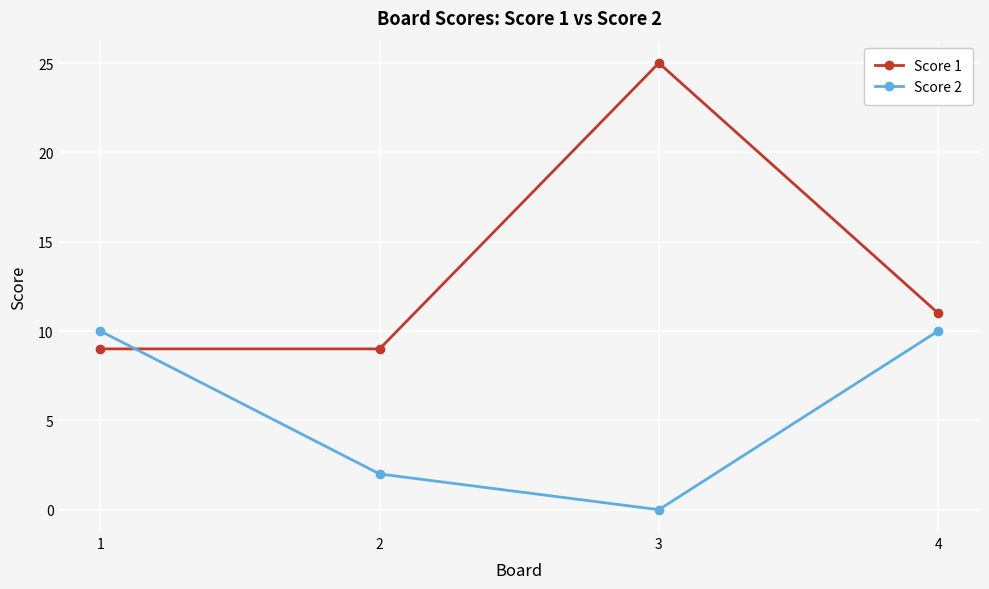

Which series has the largest range (max minus min)?

Score 1